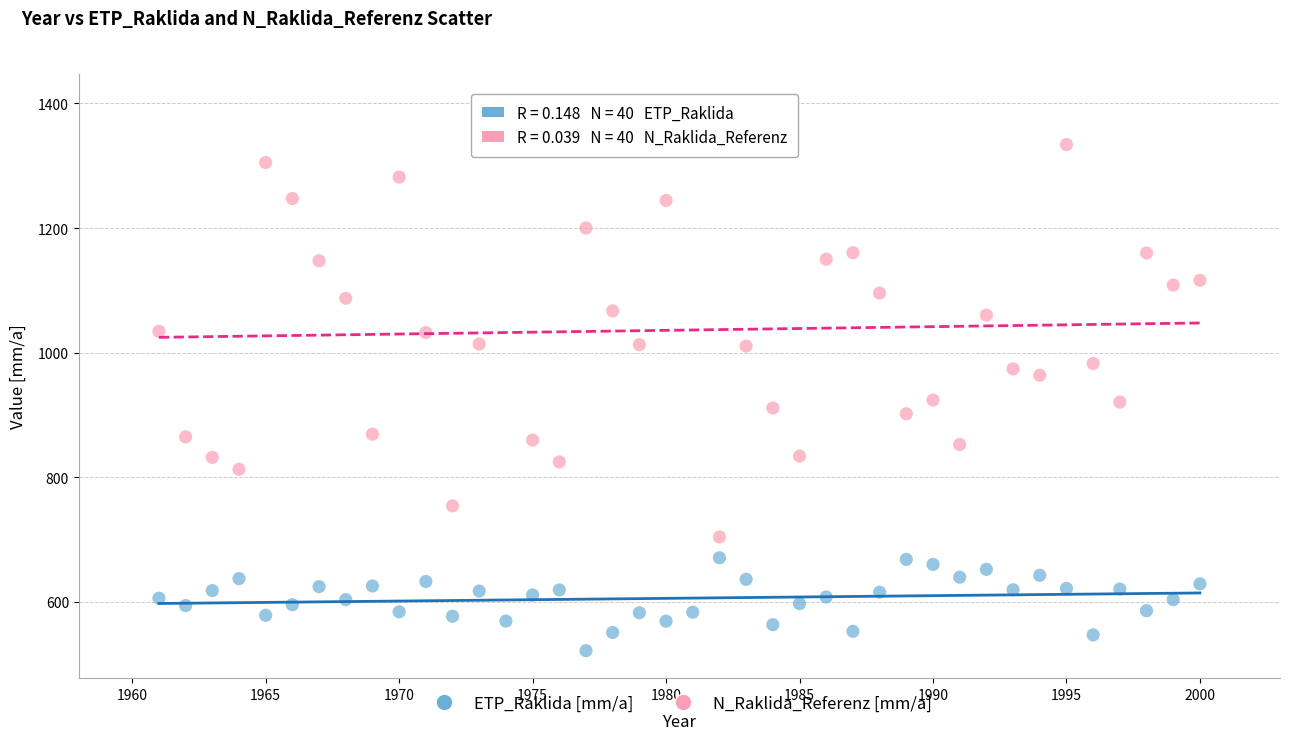

Which series reaches the minimum Y coordinate?

ETP_Raklida [mm/a]